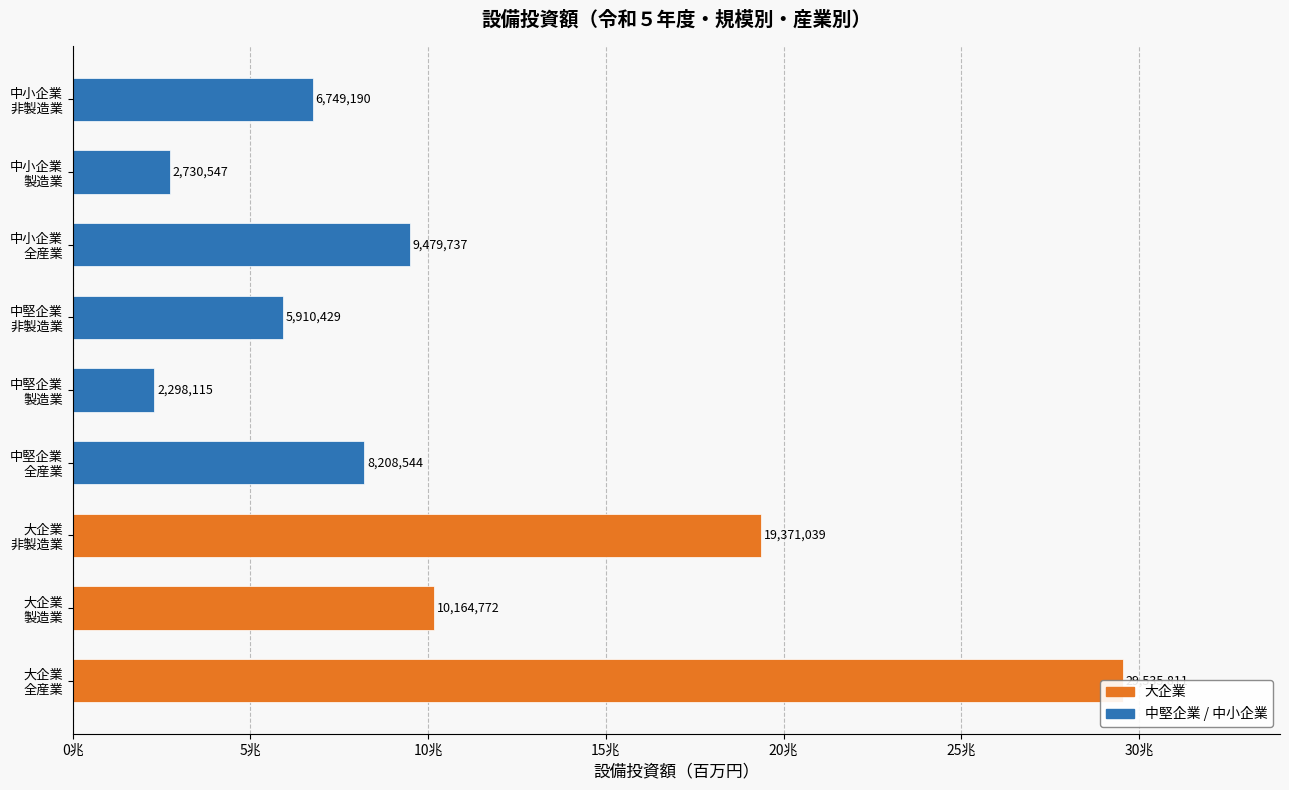

The 大企業 series shows 19371039 at 非製造業. True or false?

True